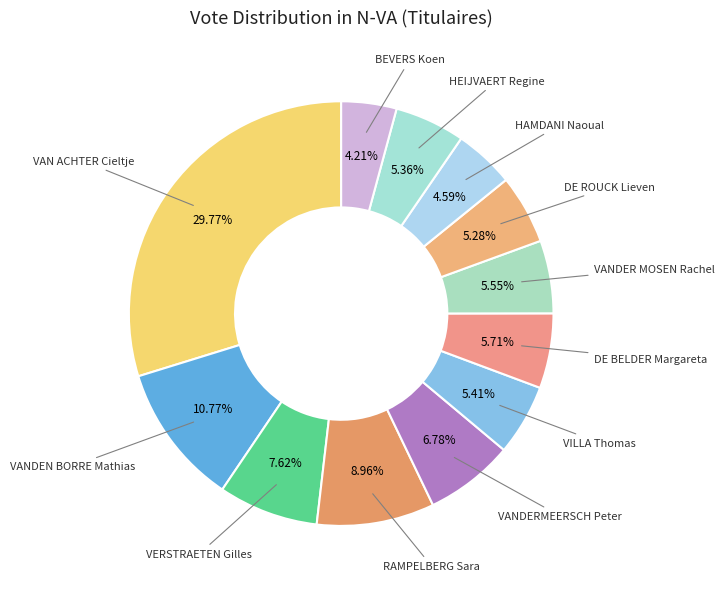

To the nearest percent, what is the average slice percentage?

8%